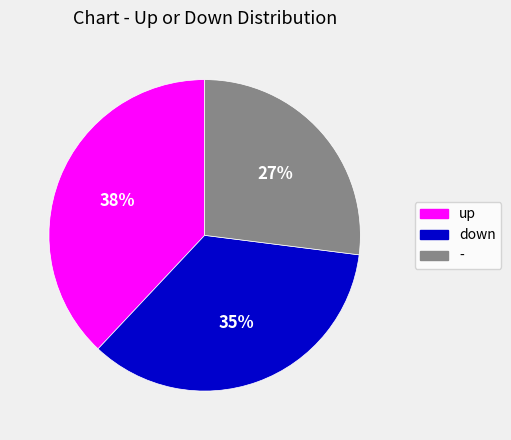

To the nearest percent, what is the difference between the - and up slice percentages?

11%